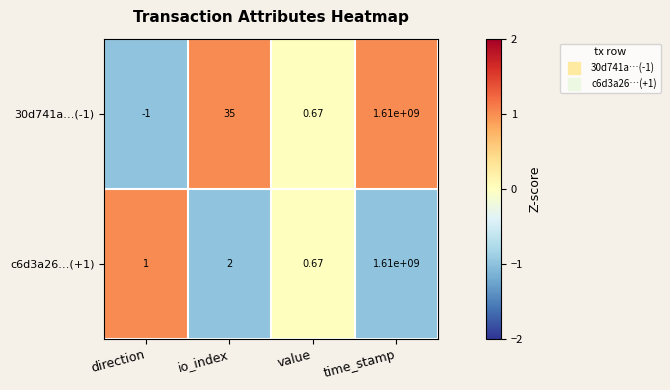

Is the value of 30d741a…(-1) at io_index greater than the value of c6d3a26…(+1) at time_stamp?

No